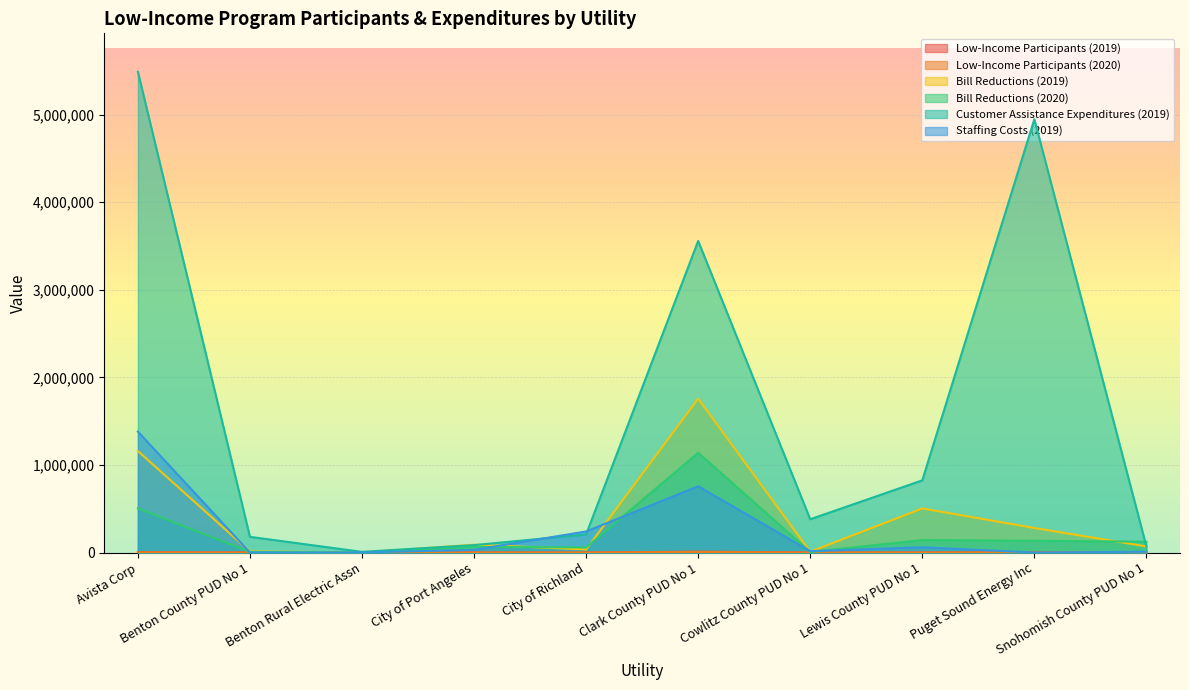

What is the difference between the maximum and minimum values in the Low-Income Participants (2019) series?

9821